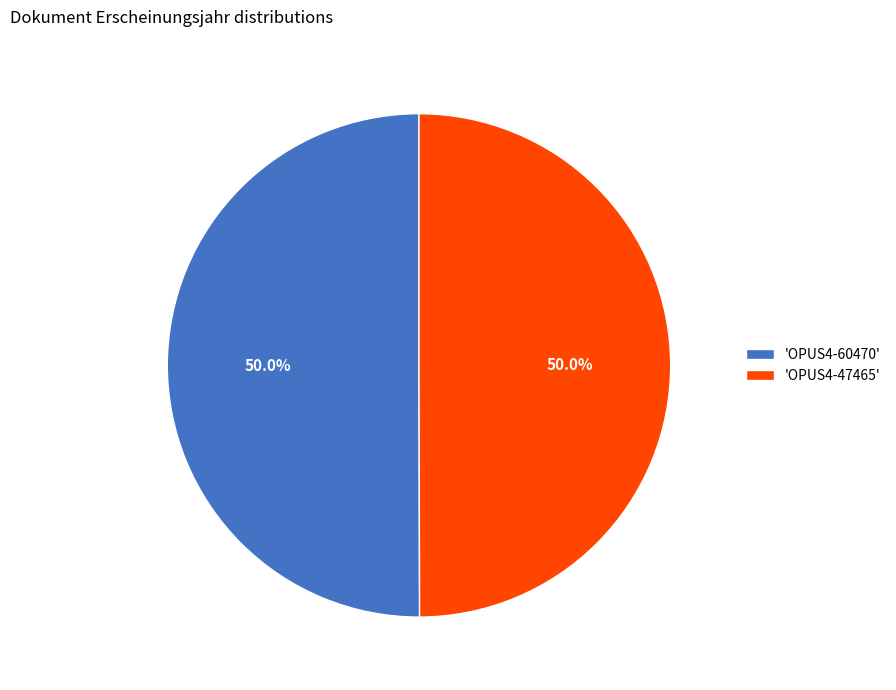

Is the sum of 'OPUS4-60470' and 'OPUS4-47465' greater than half?

Yes